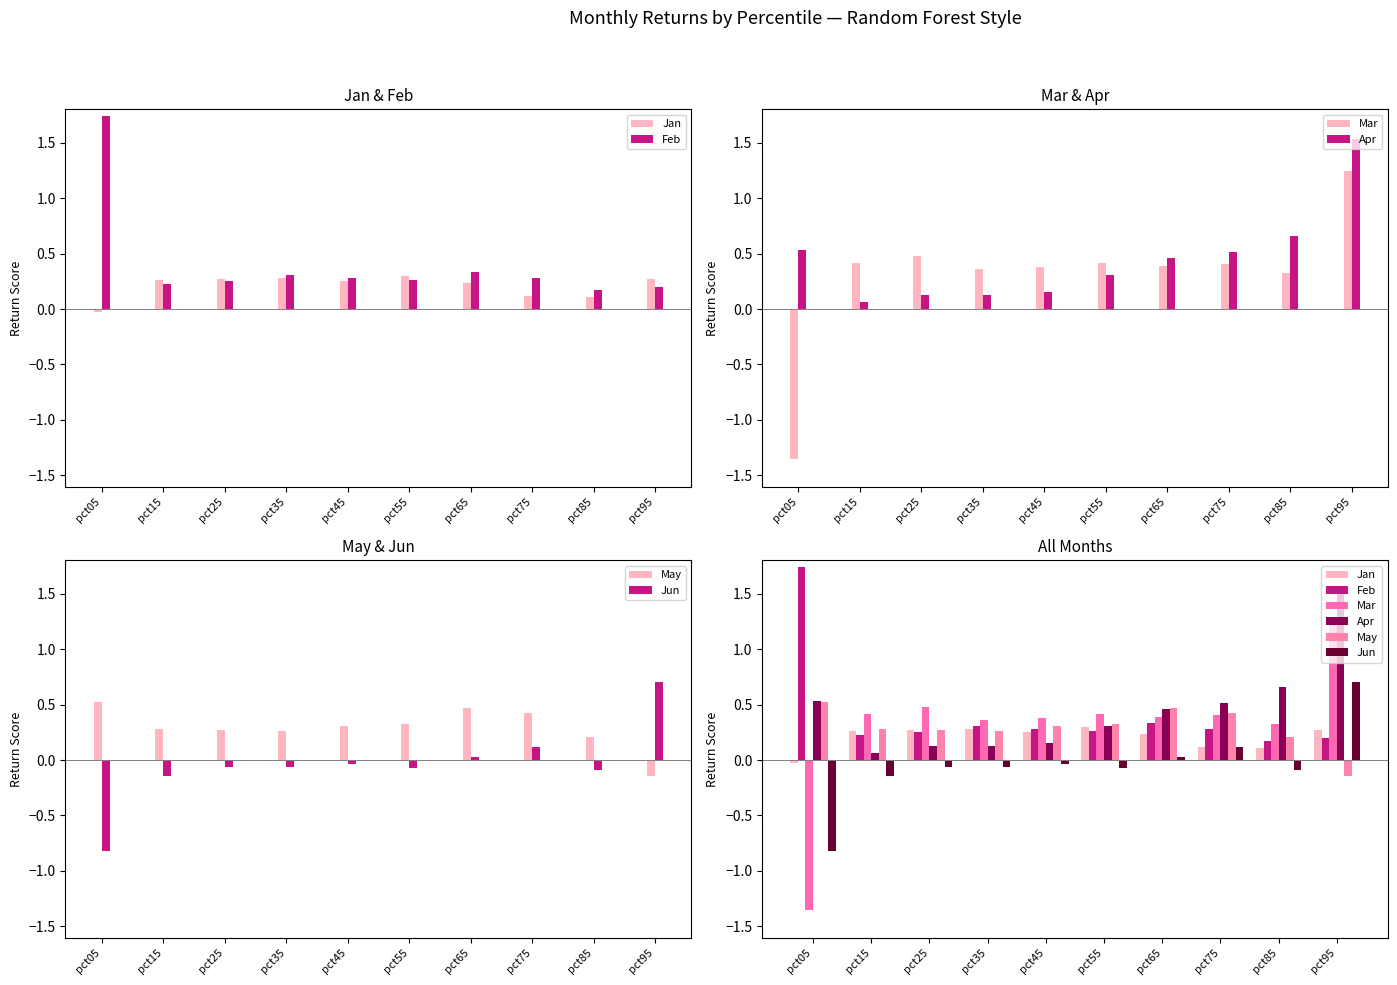

What is the average value of the Feb series?

0.4